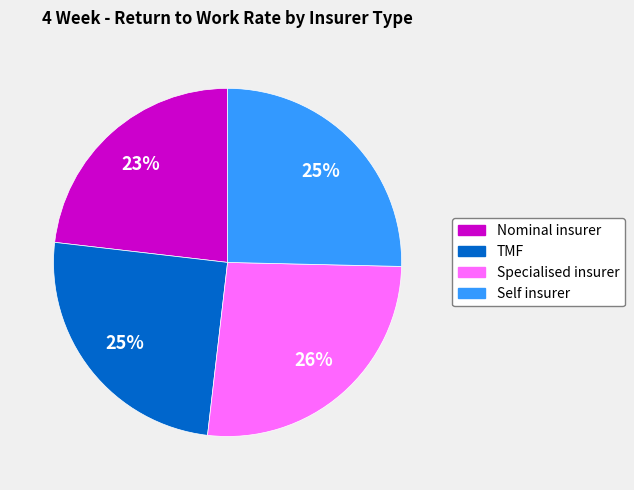

Does Nominal insurer represent more than half of the total?

No